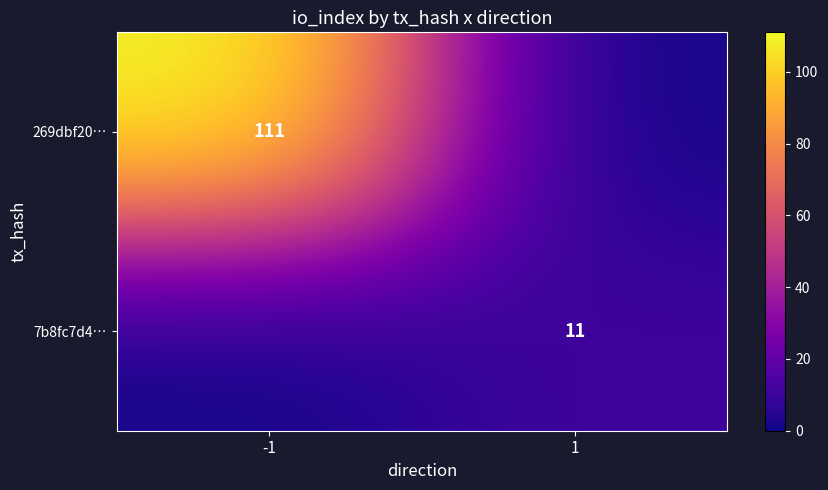

Is it true that 7b8fc7d4… equals 15 at 1?

False